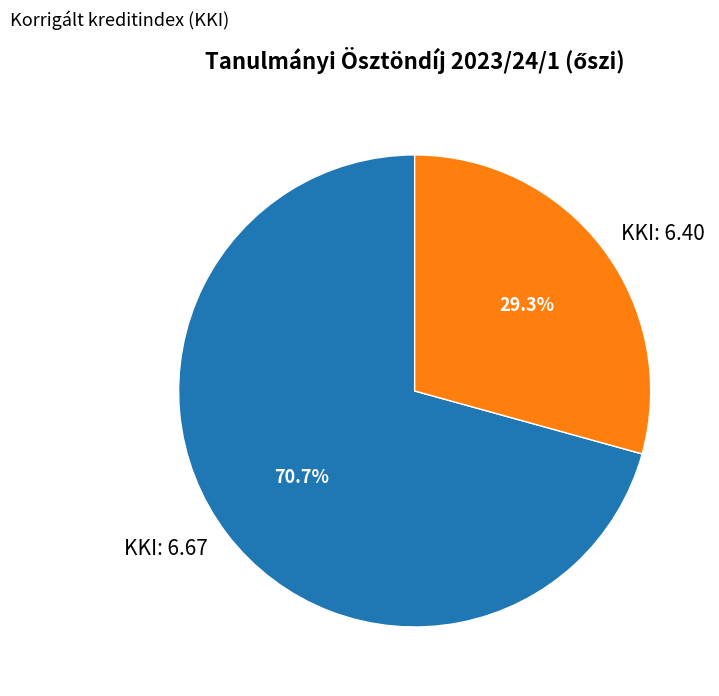

Does any single category account for the majority?

Yes